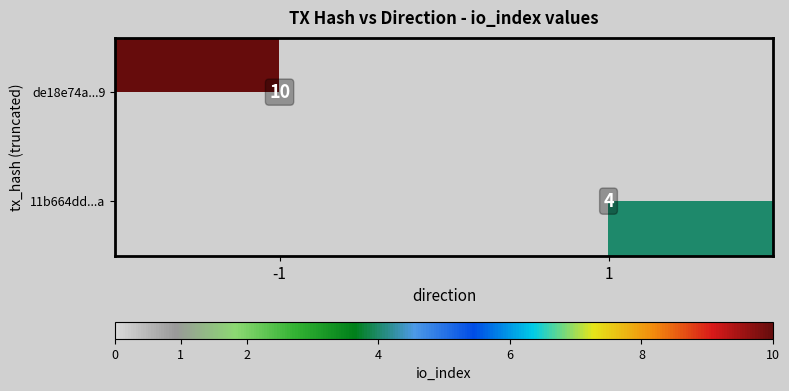

The value of 11b664dd...a at 1 is 4. True or false?

True